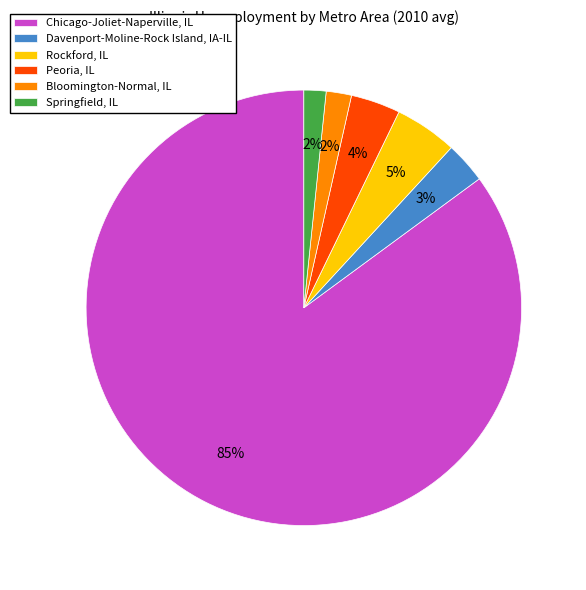

Which has a higher value, Rockford, IL or Springfield, IL?

Rockford, IL